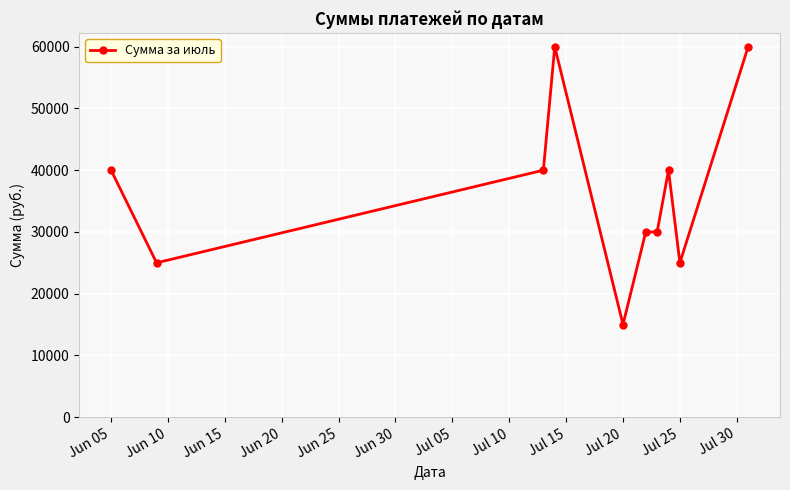

True or false: the data has more than 1 interior local peaks.

True